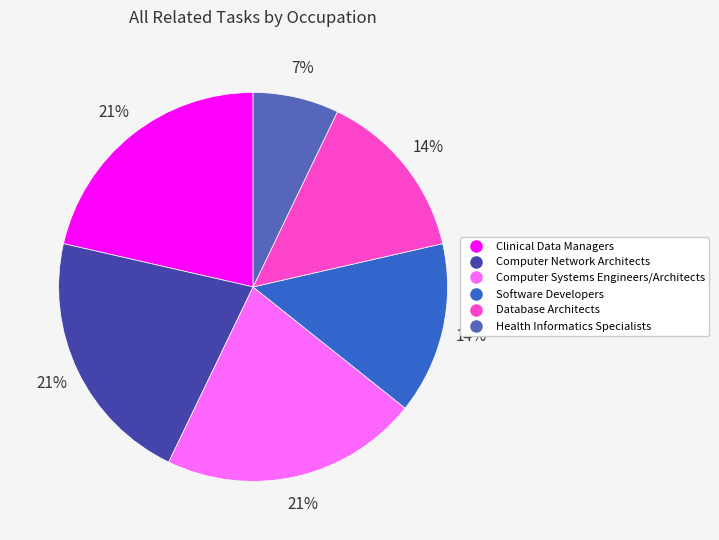

Is there a majority slice in this chart?

No